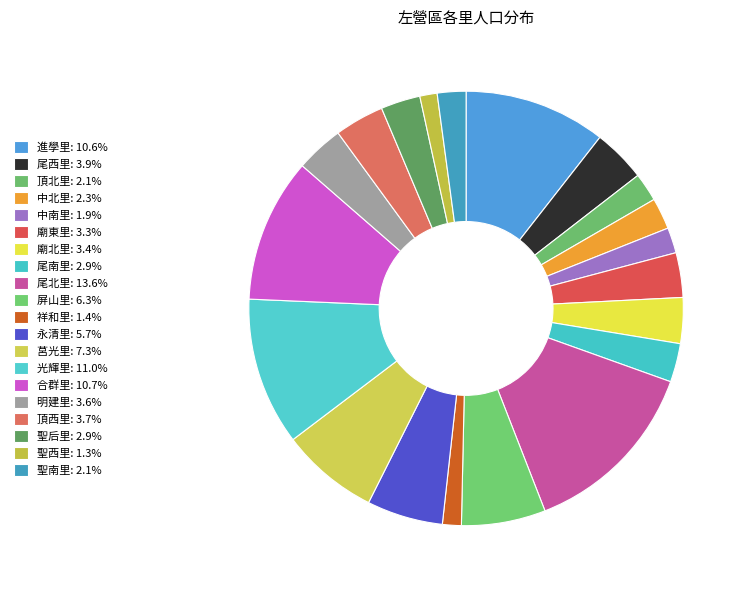

Is there any slice that represents more than half of the pie?

No